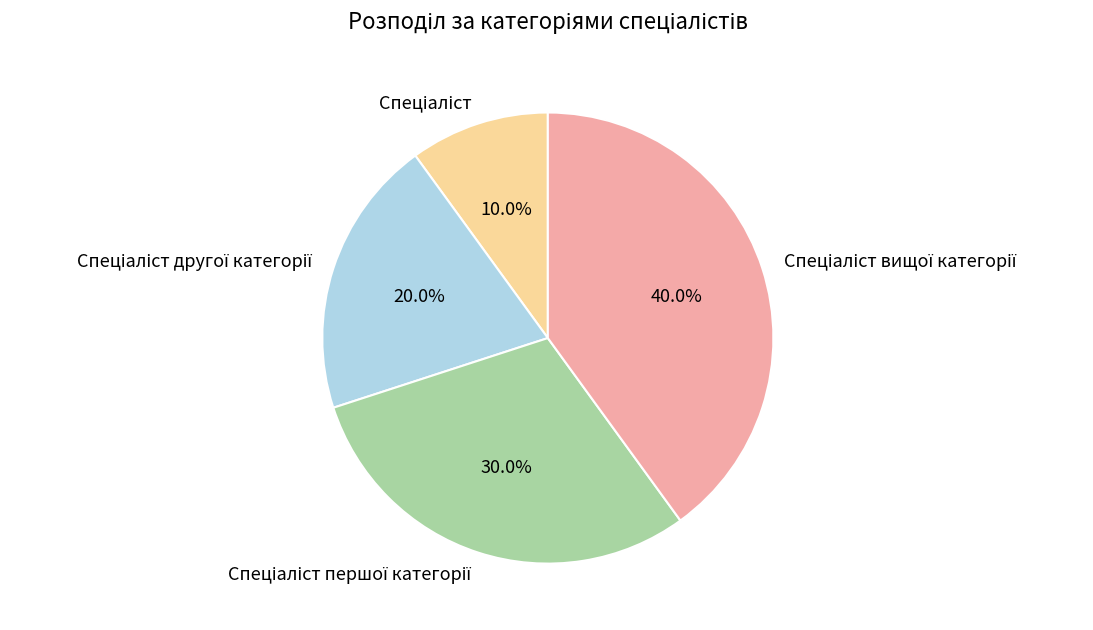

How many segments does this pie chart have?

4